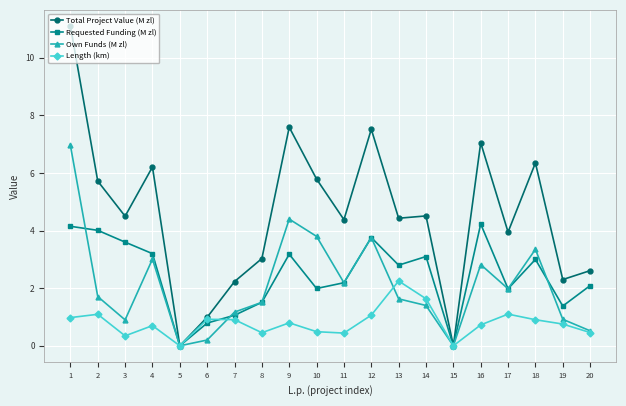

The Own Funds (M zl) series shows 3.0 at 4. True or false?

True